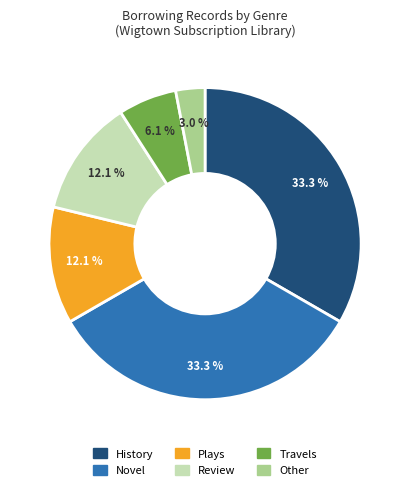

Is it true that History is 25% of the pie?

False